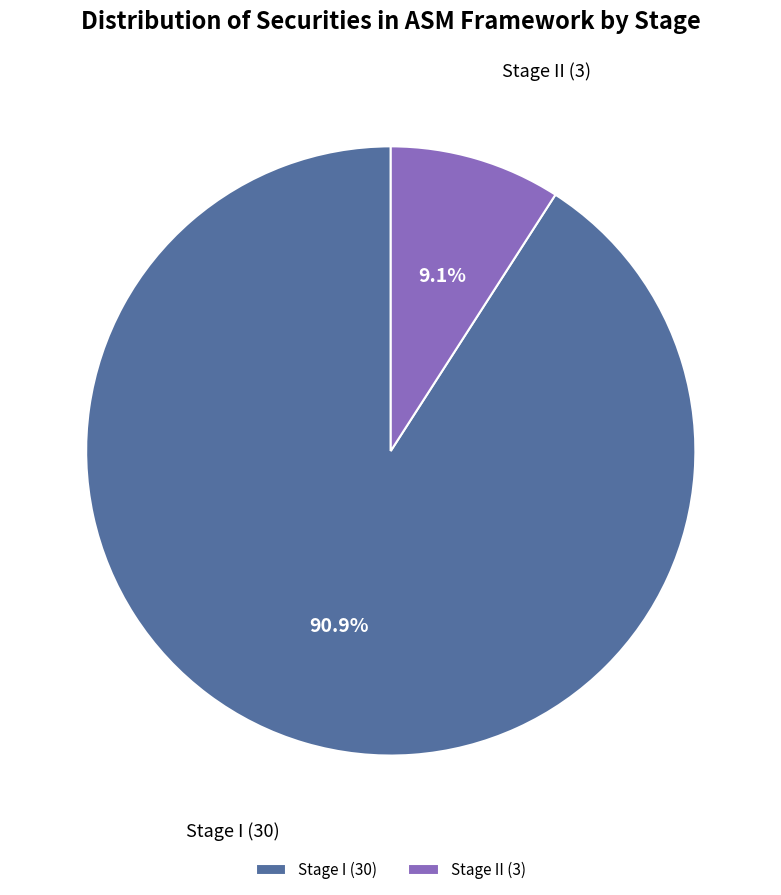

To the nearest percent, what is the average slice percentage?

50%